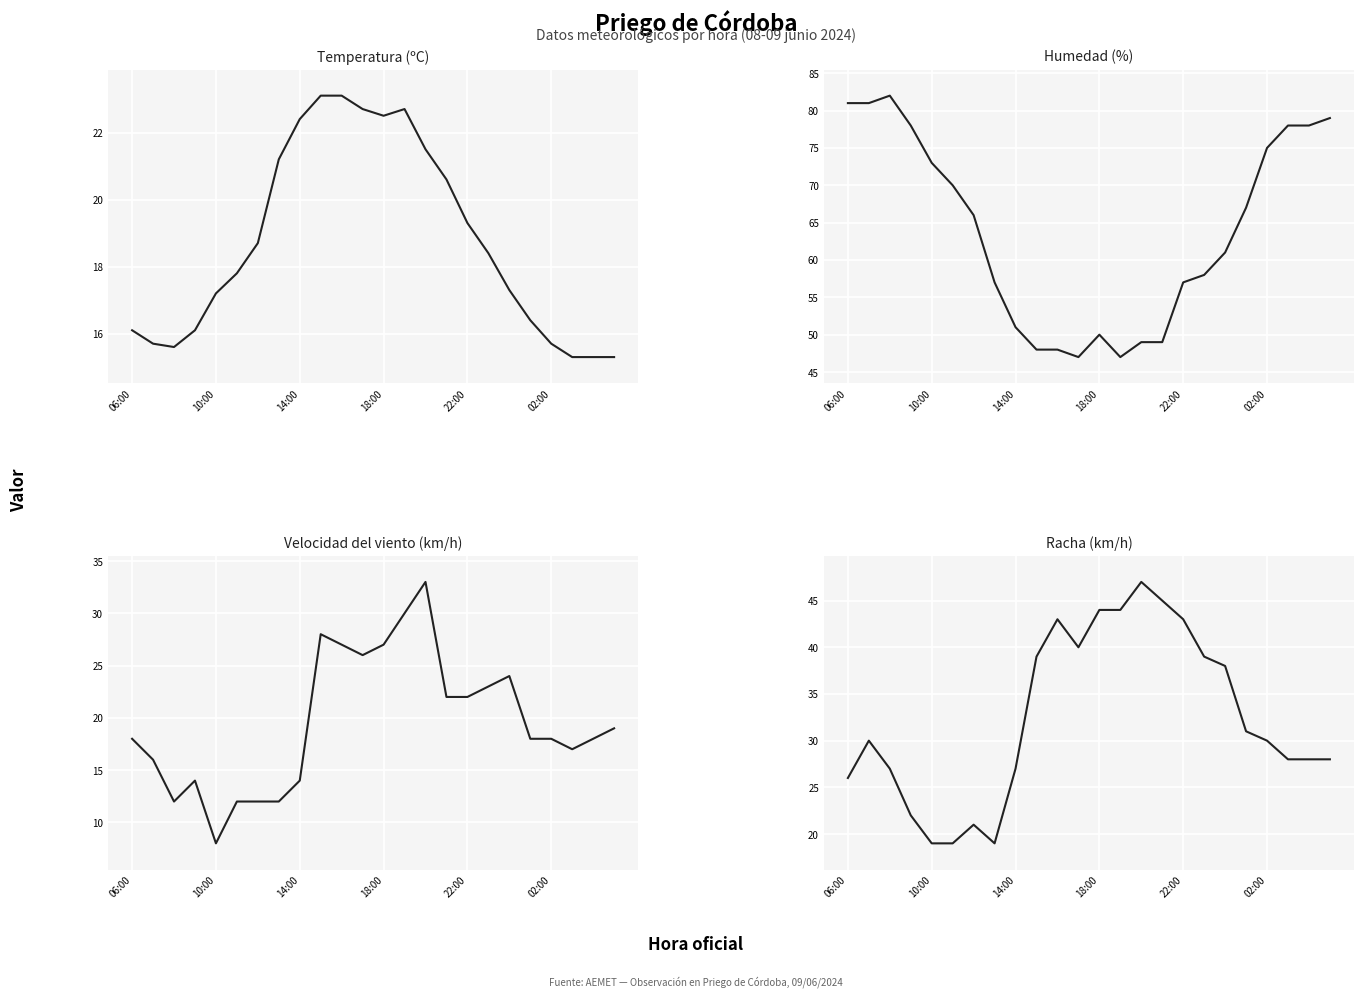

True or false: Temperatura (ºC) has a value of 27.5 at 10:00.

False